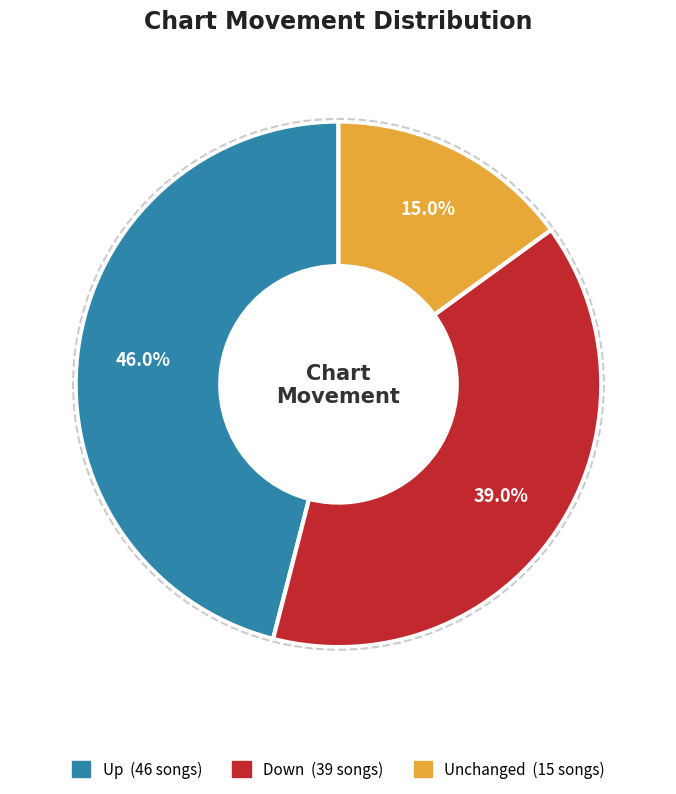

Is there a majority slice in this chart?

No